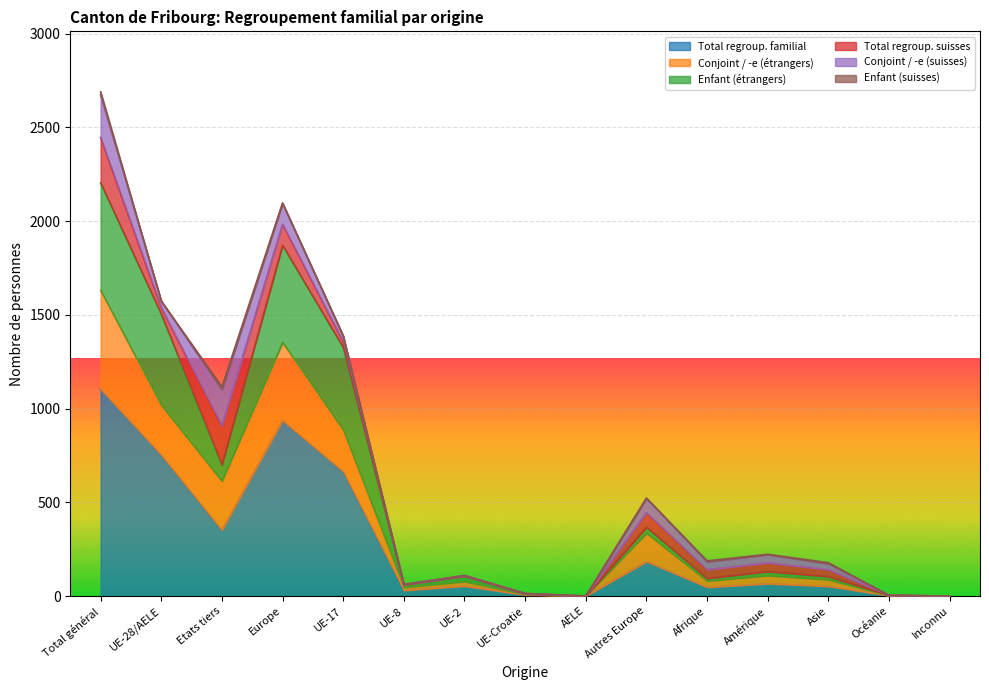

Rank the series at AELE from highest to lowest value.

Total regroup. familial, Conjoint / -e (étrangers), Enfant (étrangers)